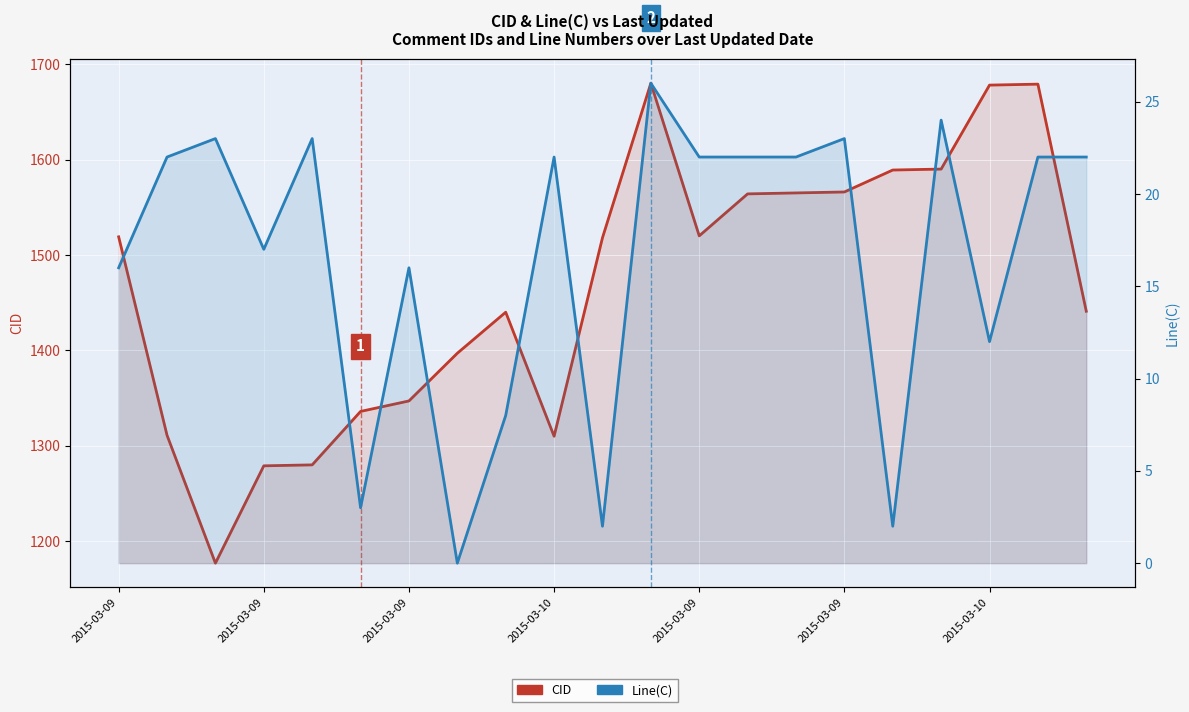

Count the number of categories in the chart.

21